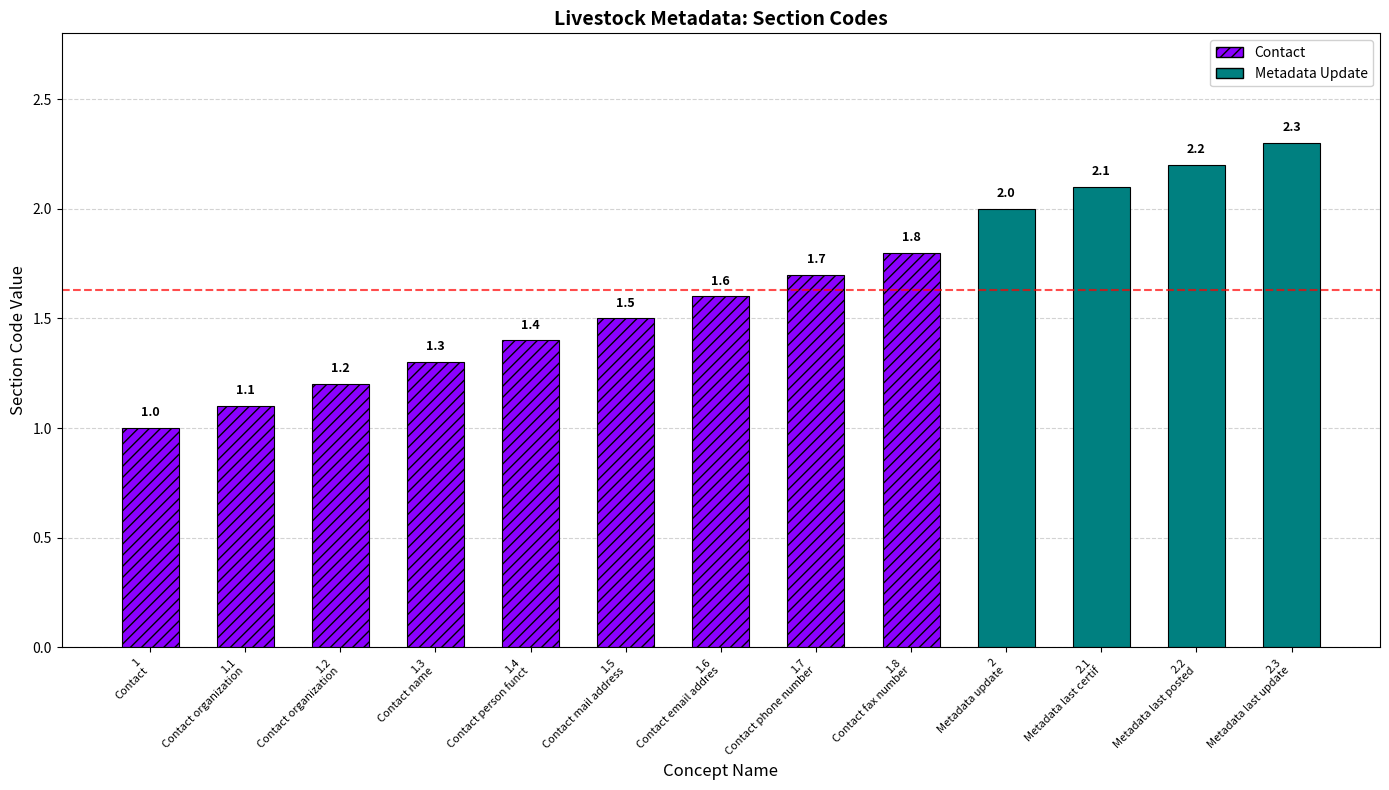

Which category has the lowest value in the Section Number series?

1